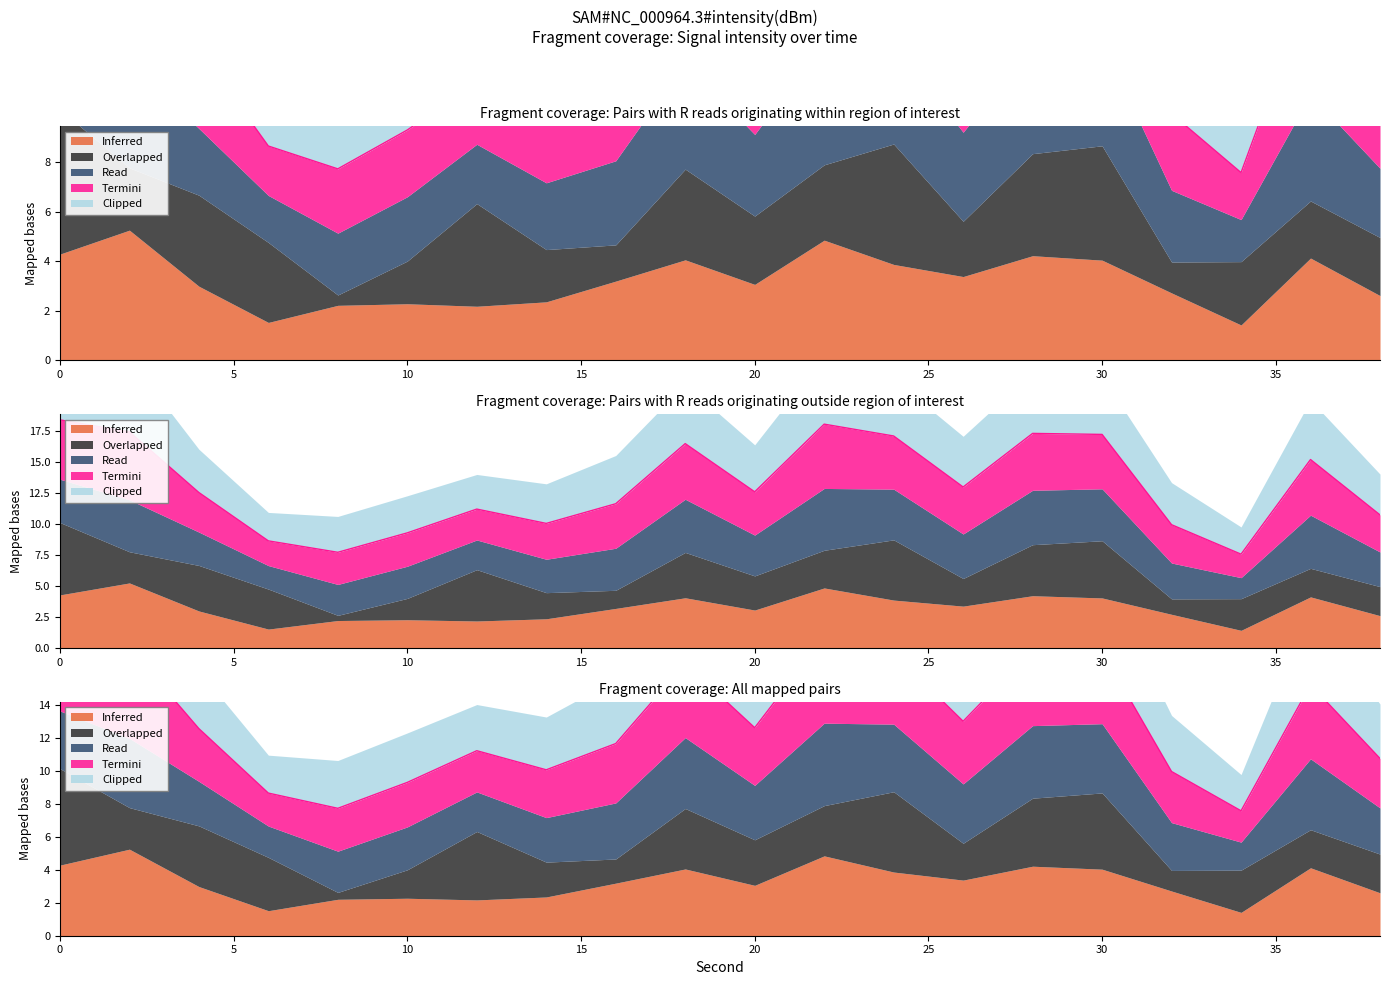

Which series has the widest spread of values?

Overlapped